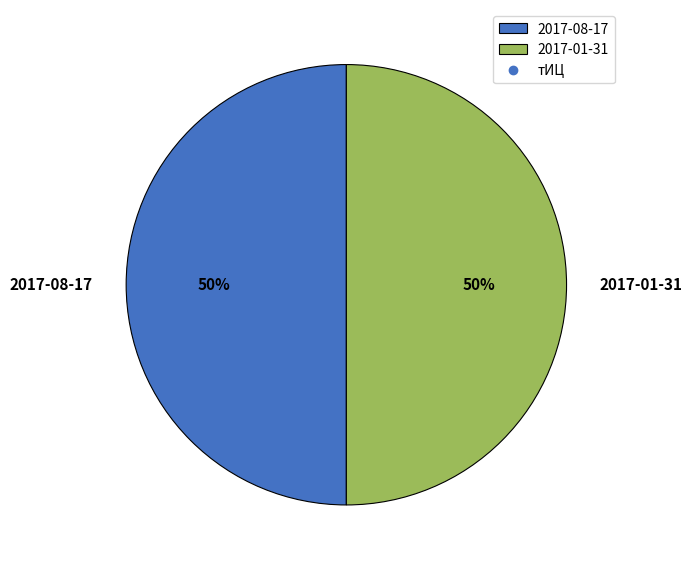

The 2017-08-17 slice represents 58% of the pie. True or false?

False